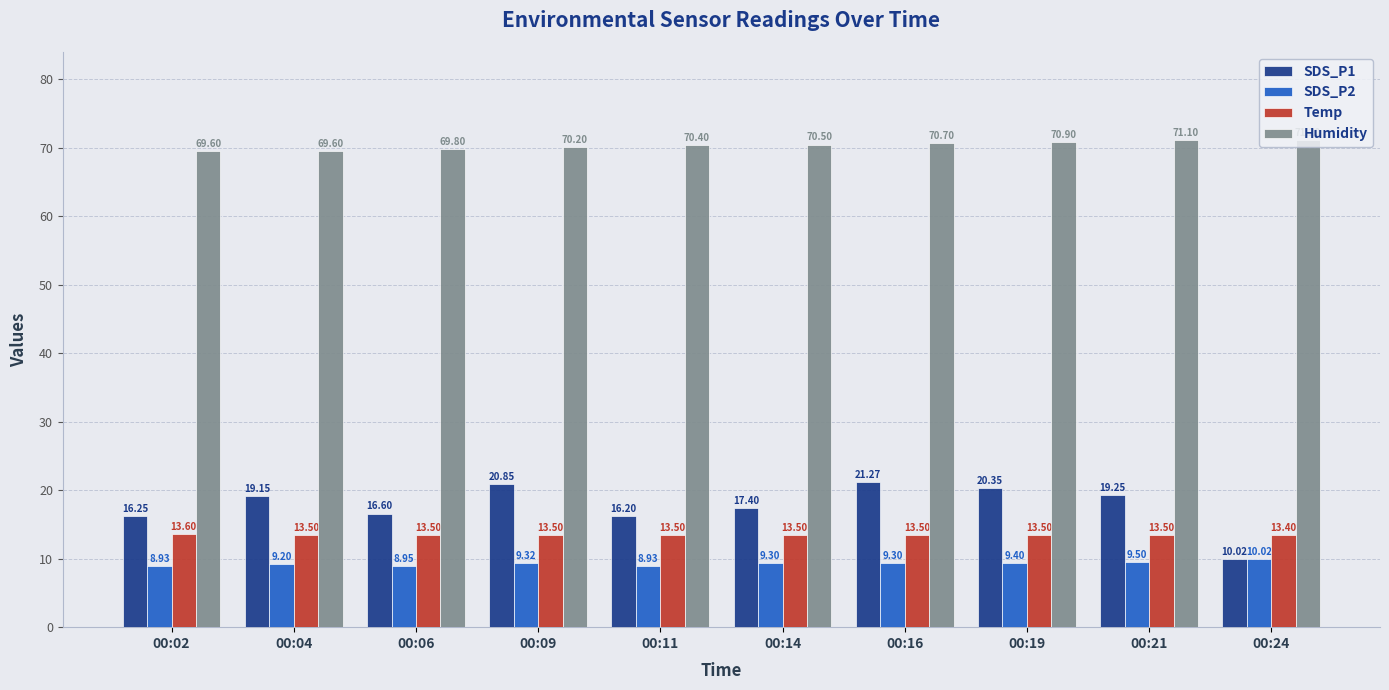

Is it true that SDS_P1 equals 4.4 at 00:24?

False